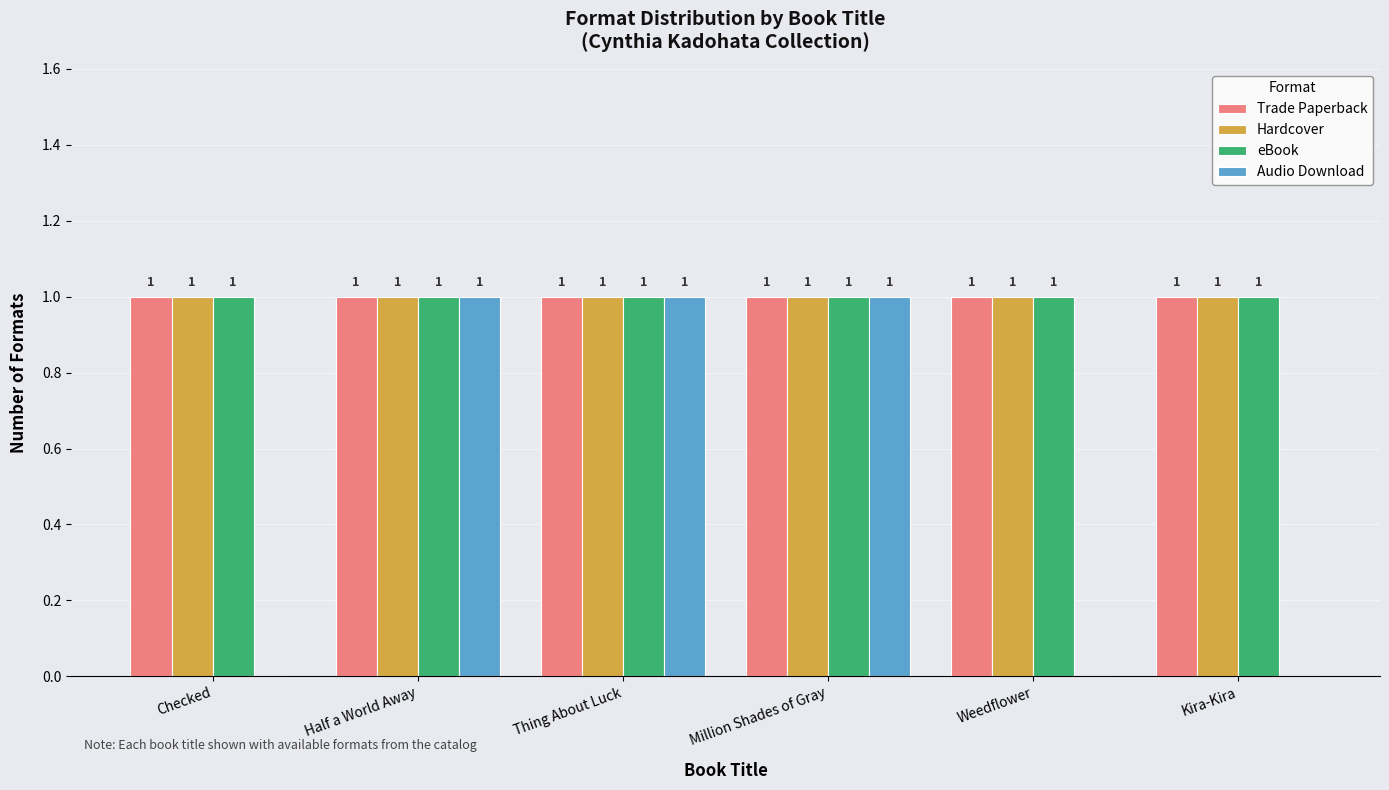

The value of Hardcover at Weedflower is 2. True or false?

False